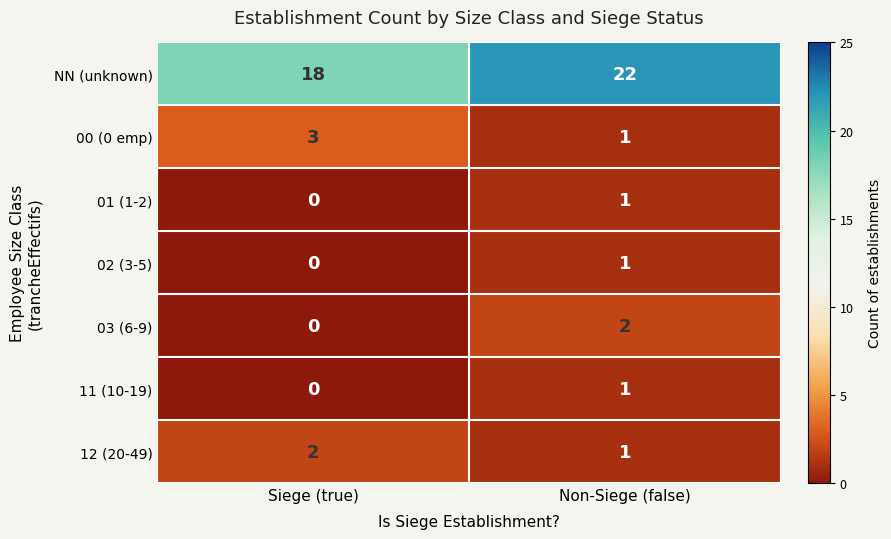

Where is 03 (6-9) nearest to the value 1?

Siege (true)